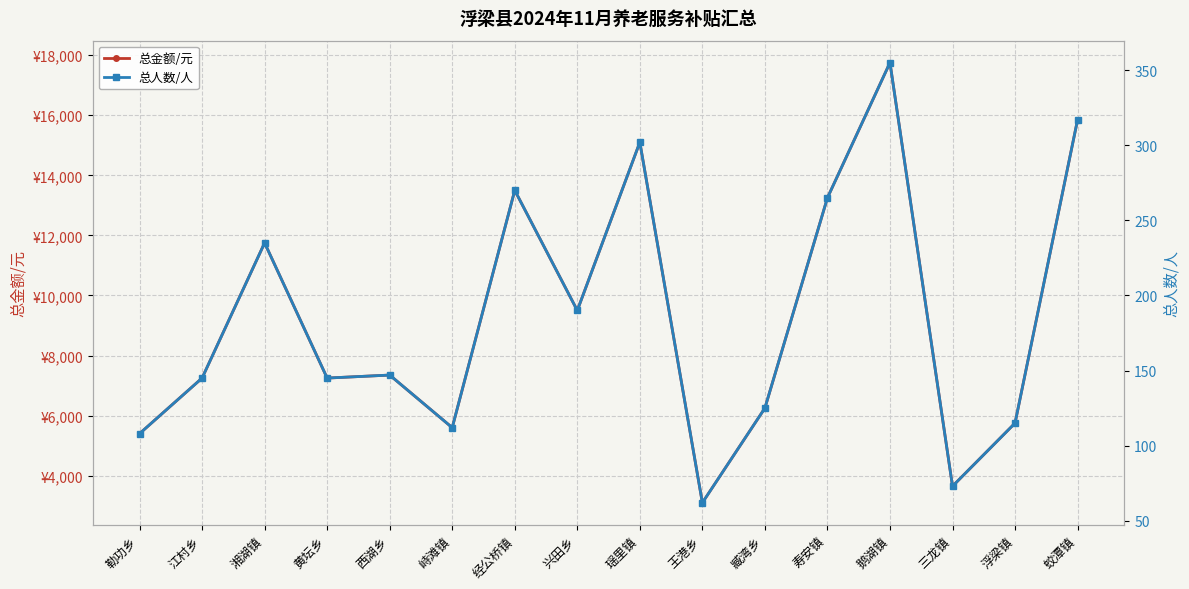

Which series has the largest range (max minus min)?

总金额/元